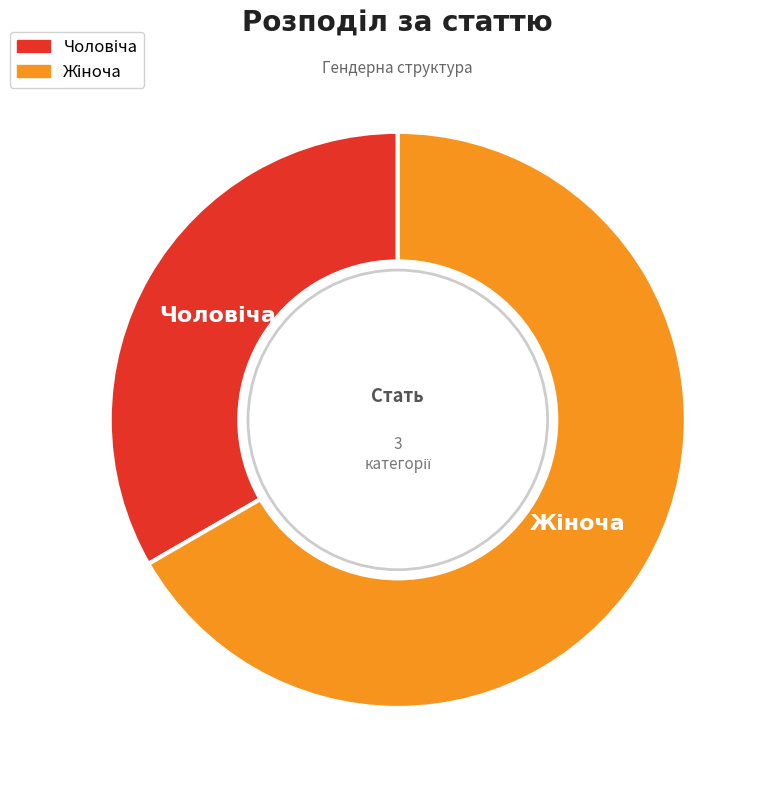

How many segments does this pie chart have?

2